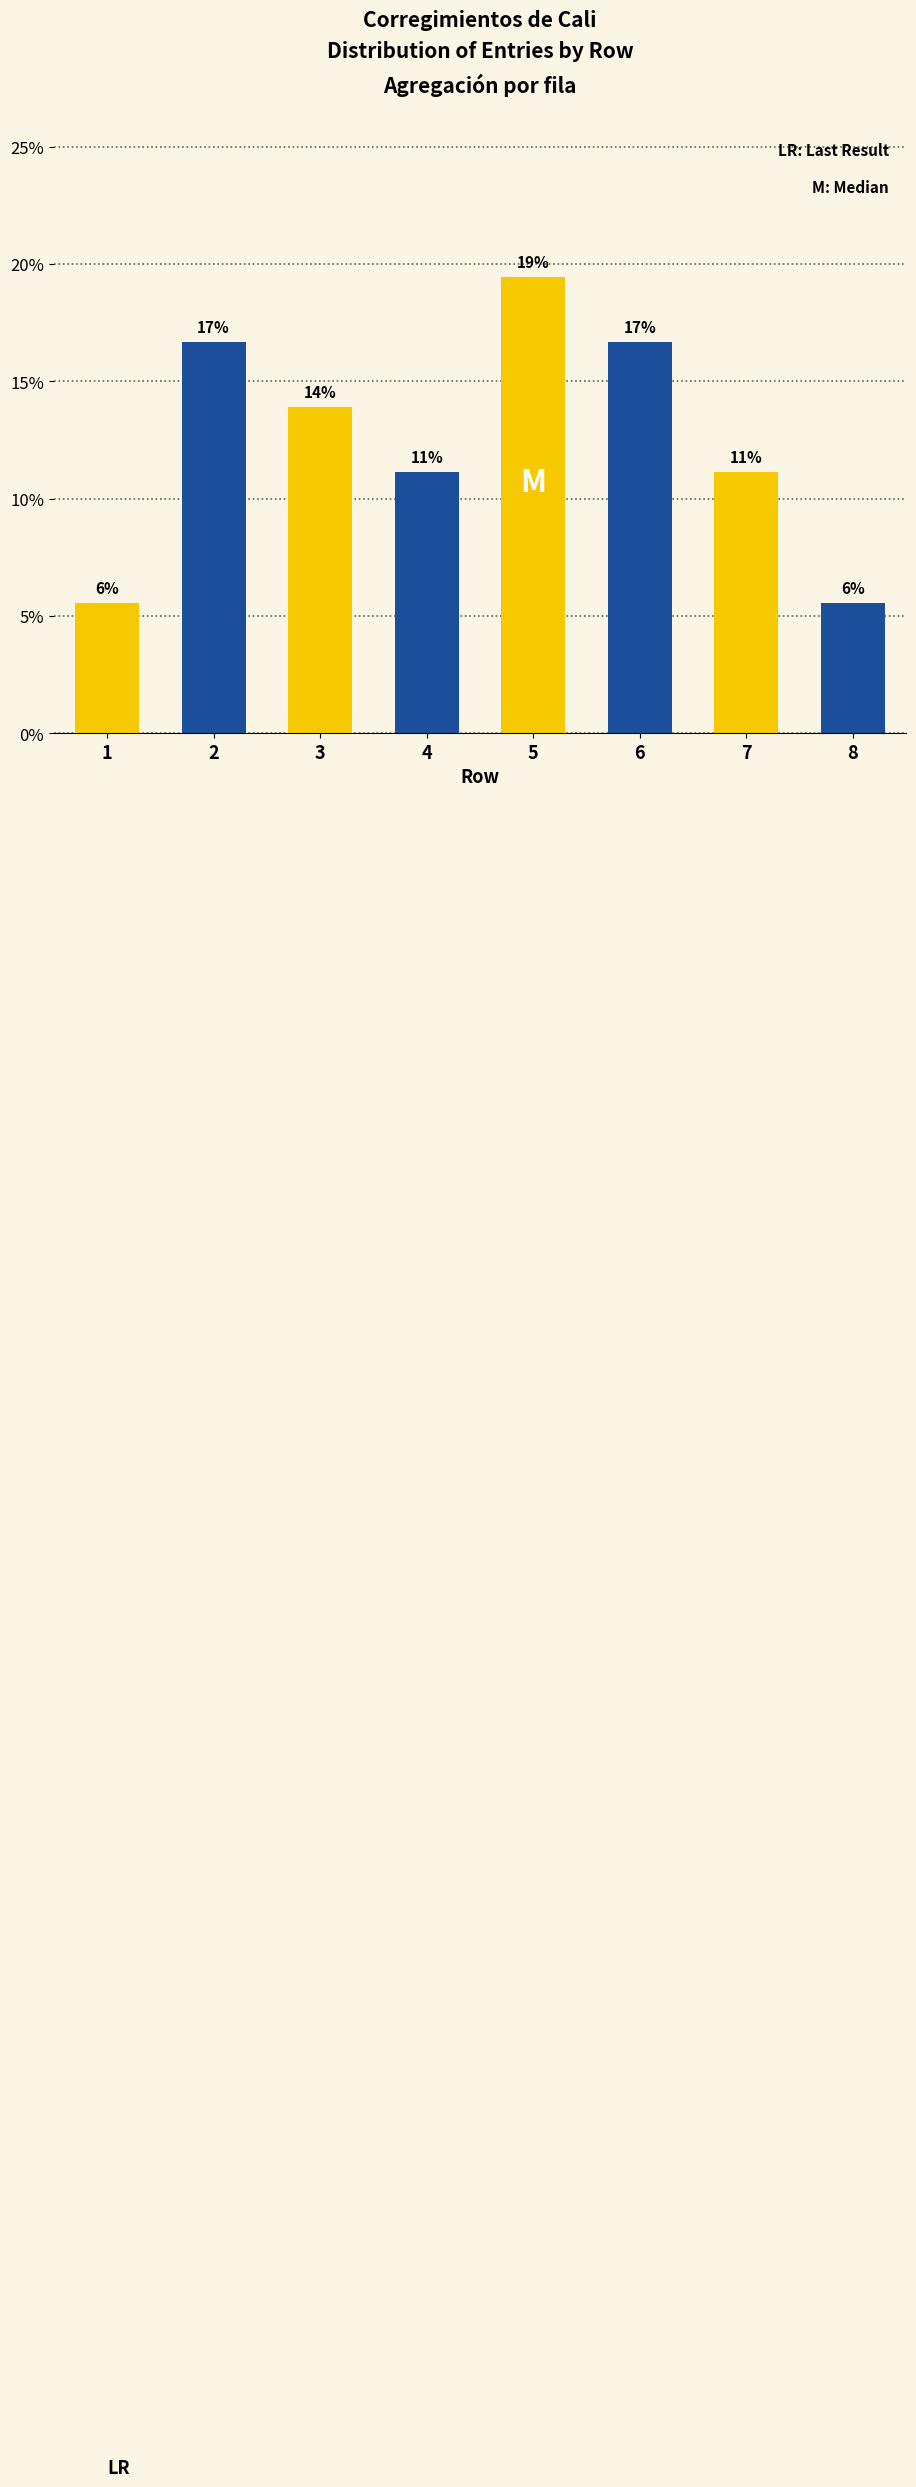

Between 8 and 1, which is larger?

8